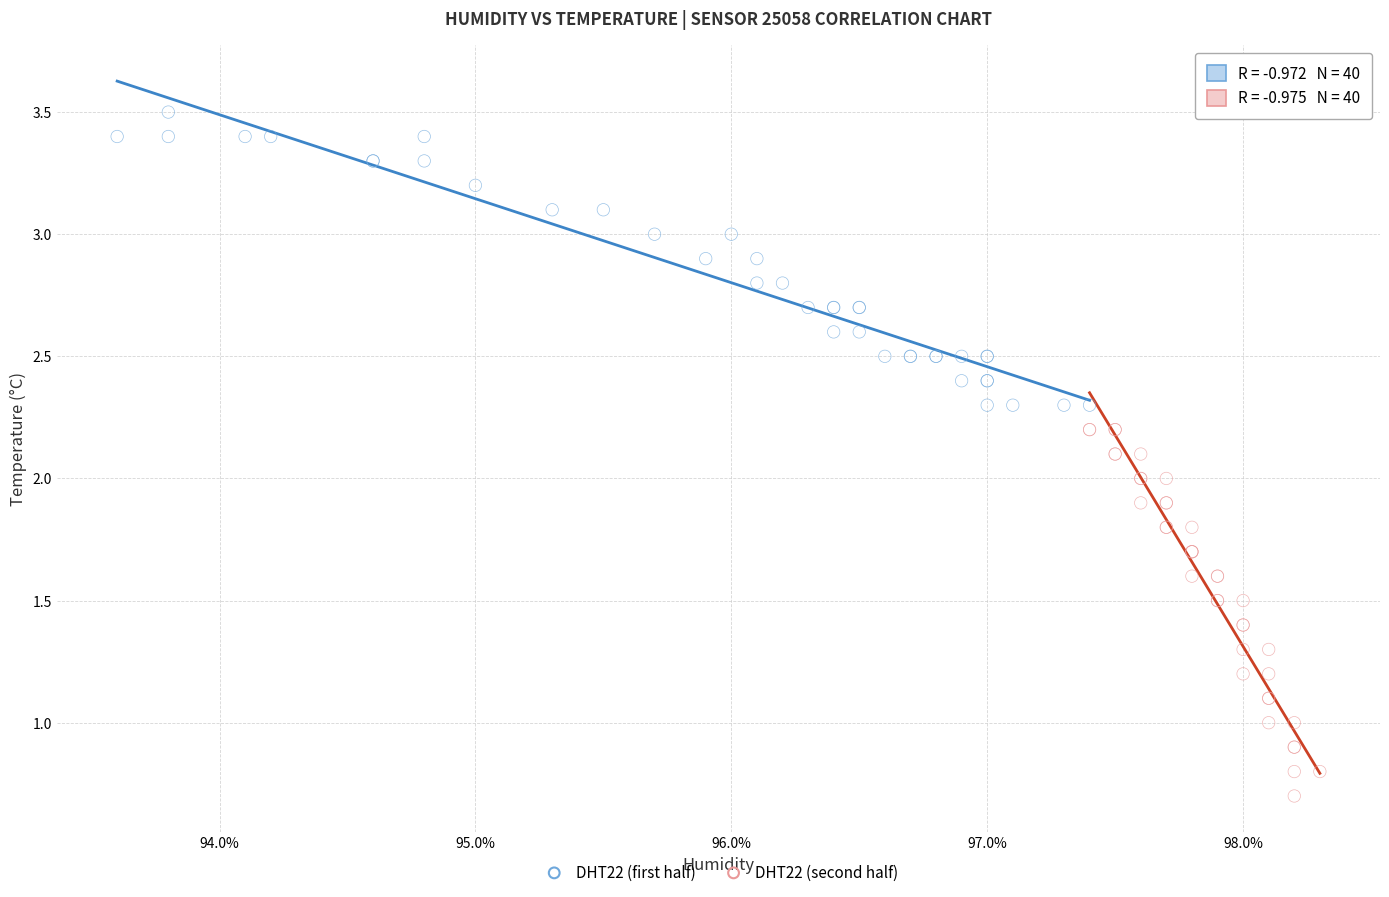

Which series contains the lowest Y value?

DHT22 (second half)